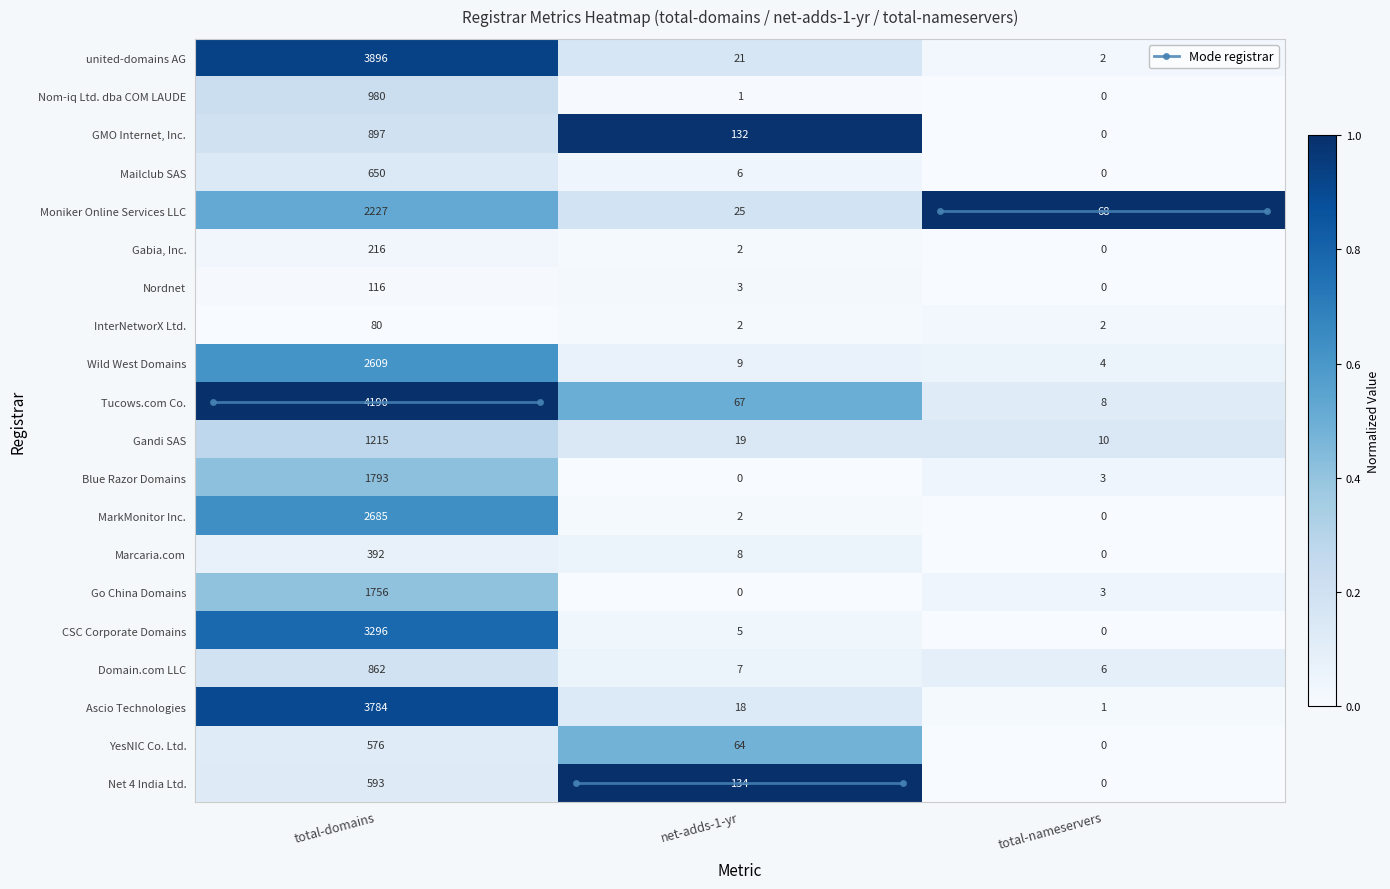

At which category is the sum across all series the highest?

total-domains